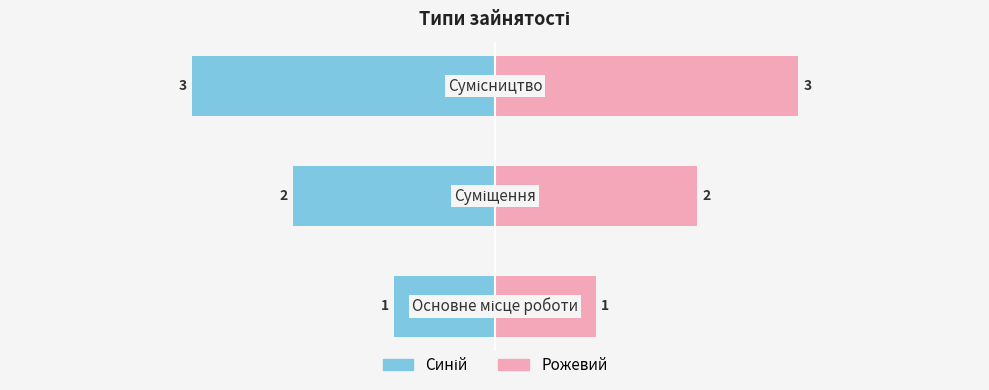

What is the sum of all Ліворуч (синій) values?

-6